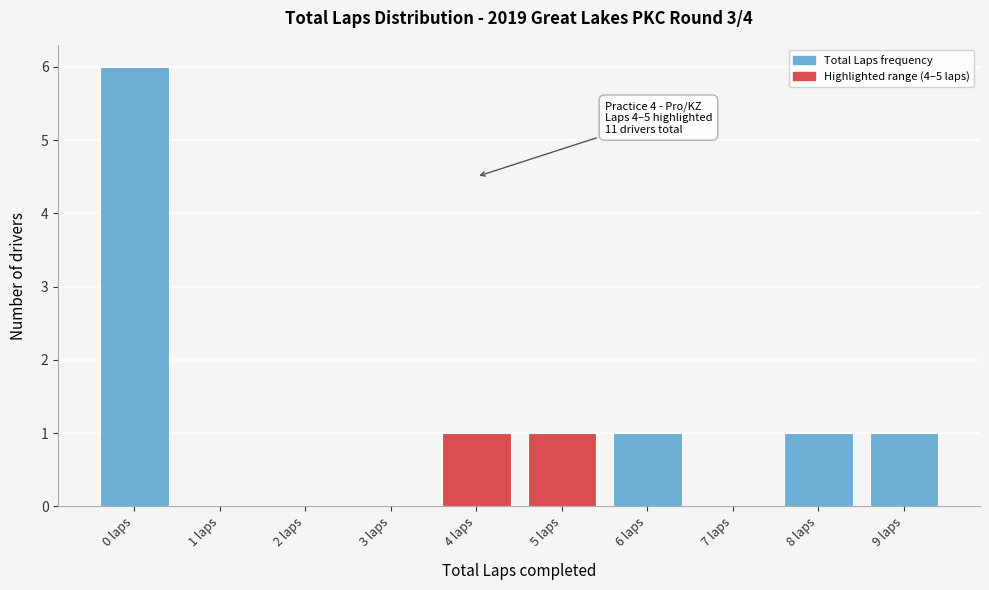

Reading left to right, what are all the values shown in this chart?

0 laps=6	1 laps=0	2 laps=0	3 laps=0	4 laps=1	5 laps=1	6 laps=1	7 laps=0	8 laps=1	9 laps=1